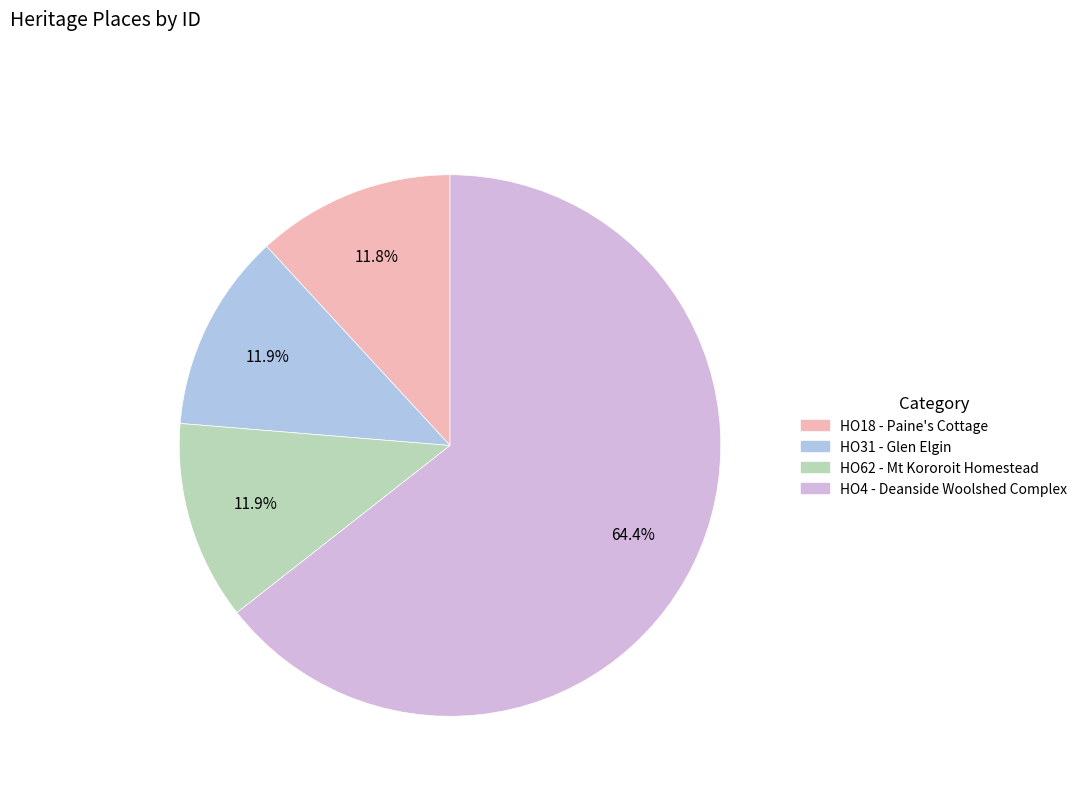

Count the number of slices in the pie.

4